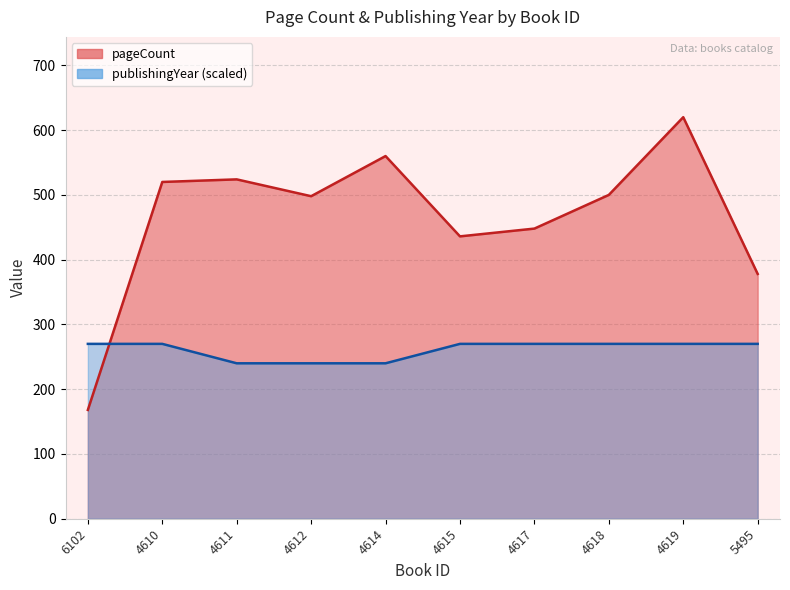

Where is publishingYear nearest to the value 255?

6102